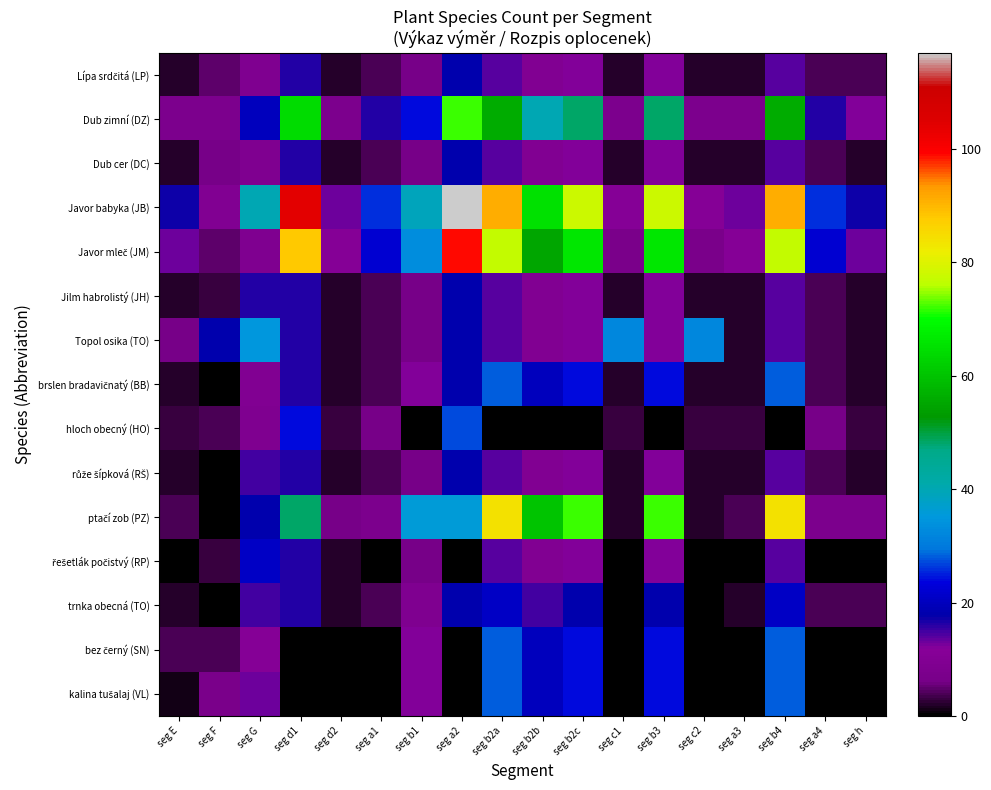

What is the spread (max minus min) of values at seg h?

17